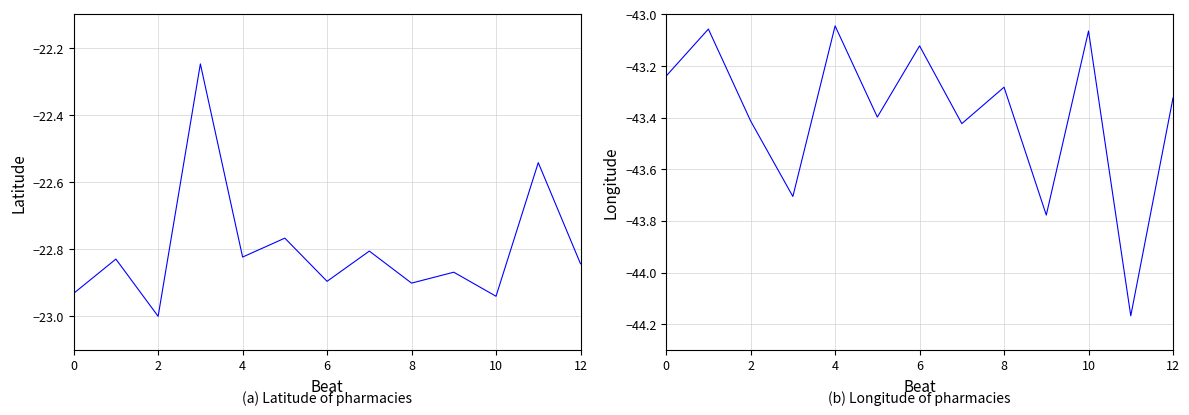

At which category does the chart reach its minimum across all series?

11